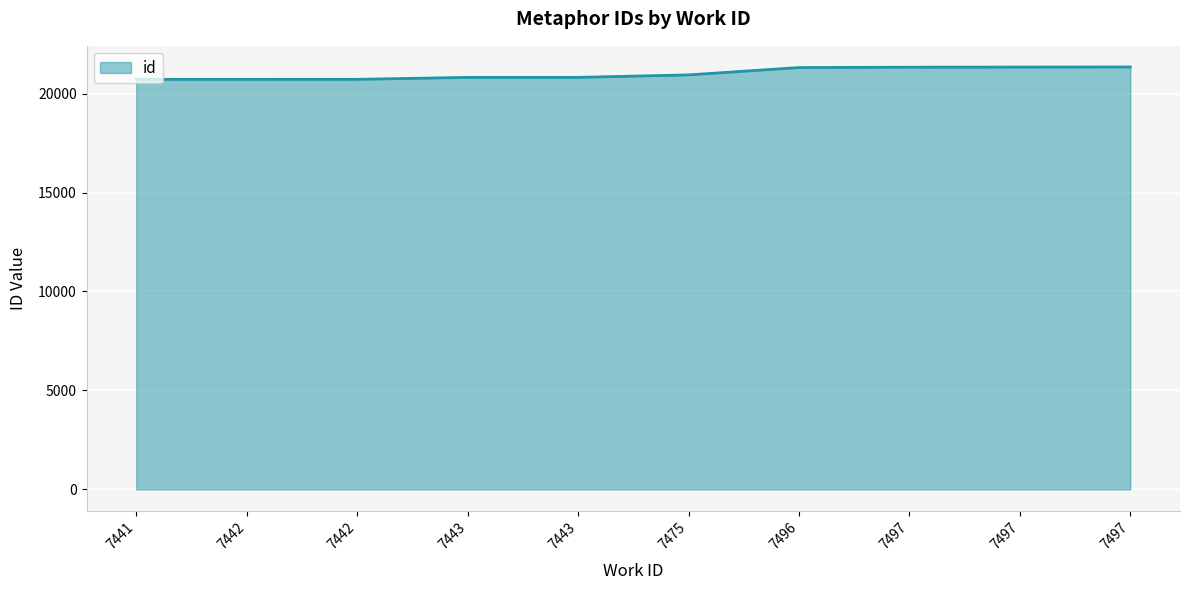

Where does the data first go above 20945?

7496